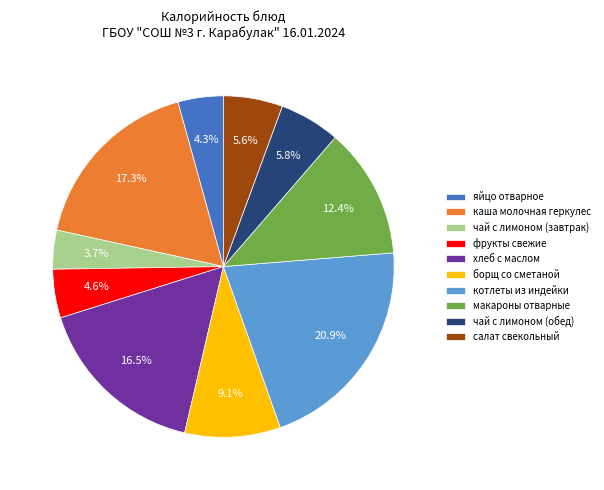

To the nearest percent, what is the difference between the хлеб с маслом and макароны отварные slice percentages?

4%